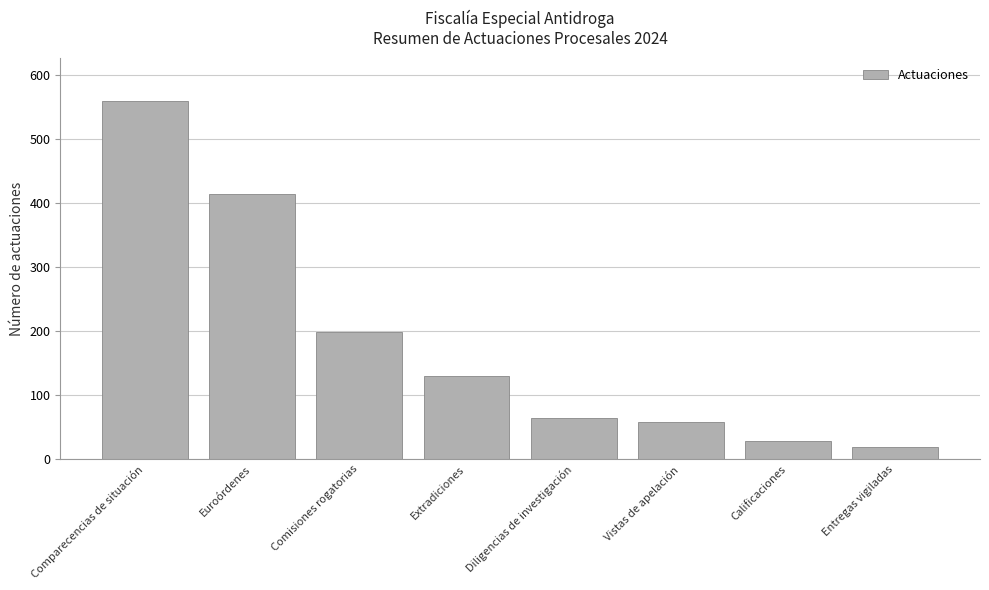

What is the ratio of the value at Calificaciones to the value at Entregas vigiladas?

1.5